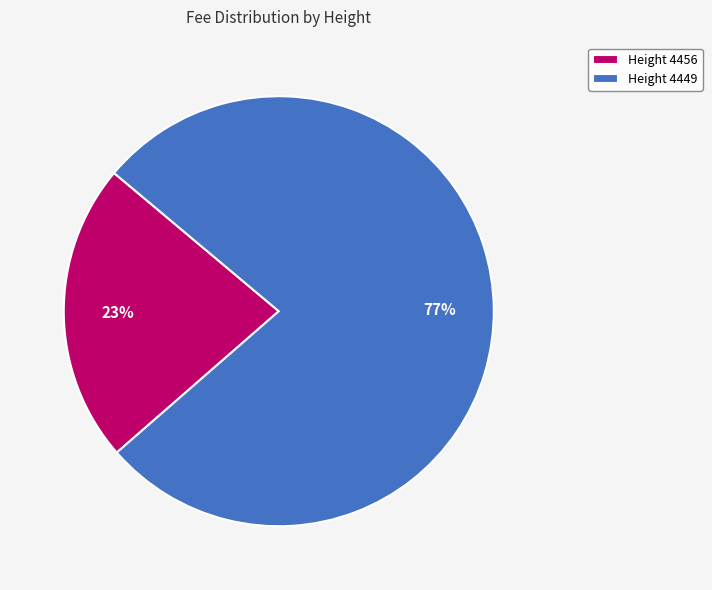

Count the number of slices in the pie.

2